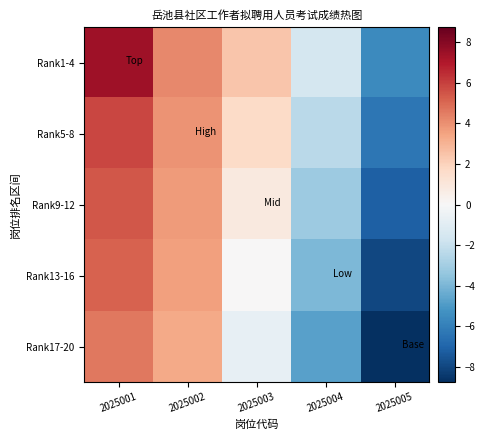

What is the spread (max minus min) of values at 2025004?

3.2